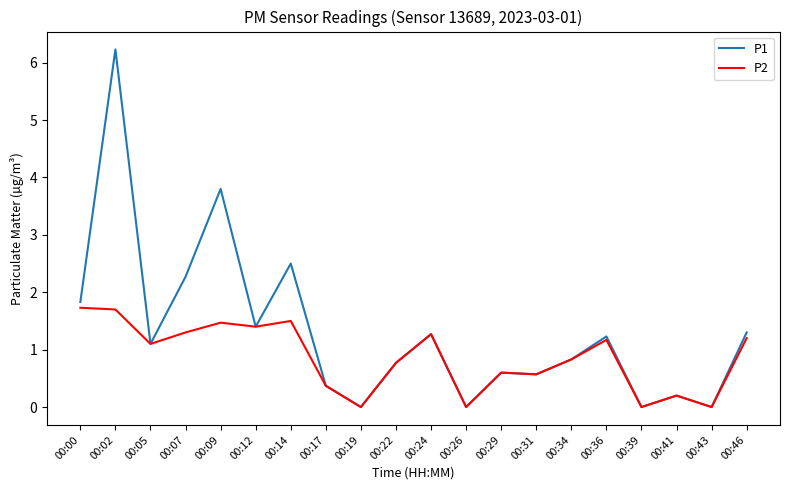

What is the greatest value displayed?

6.2